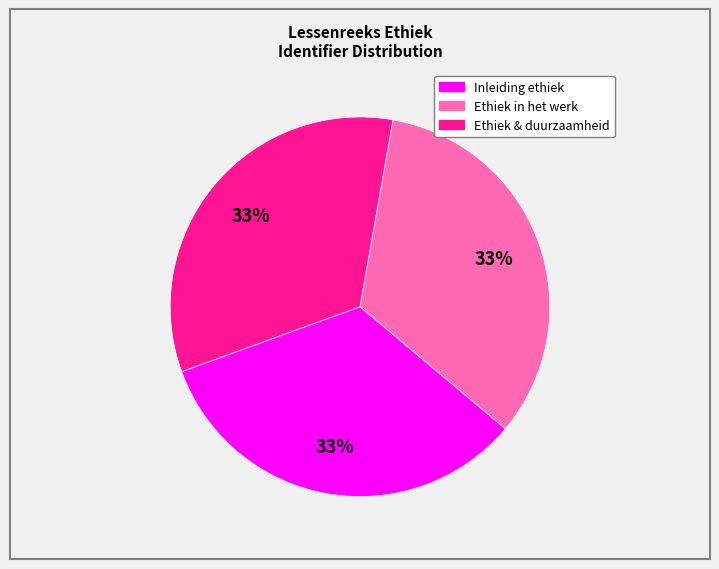

What percentage is the Ethiek & duurzaamheid slice, to the nearest percent?

33%